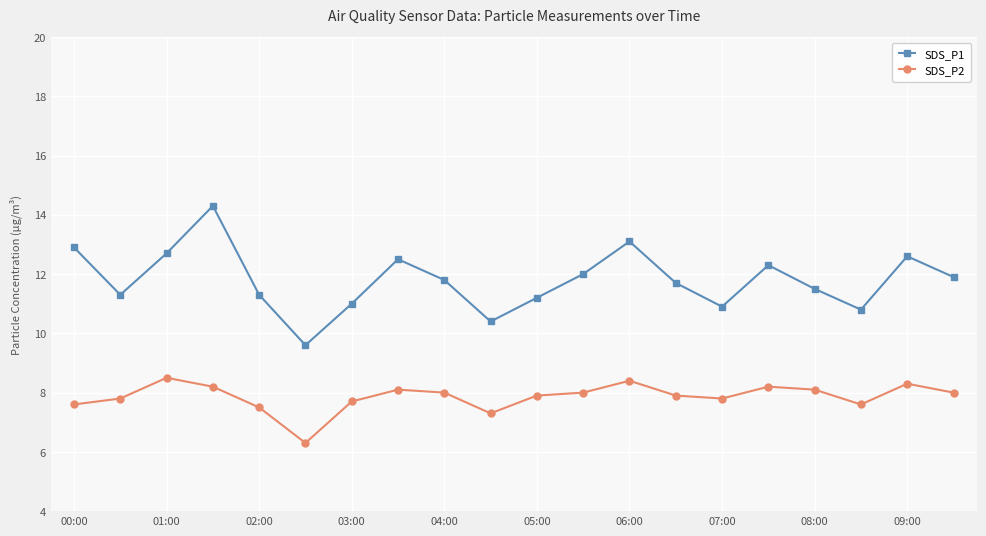

True or false: SDS_P2 has more than 2 points higher than both neighbors.

True